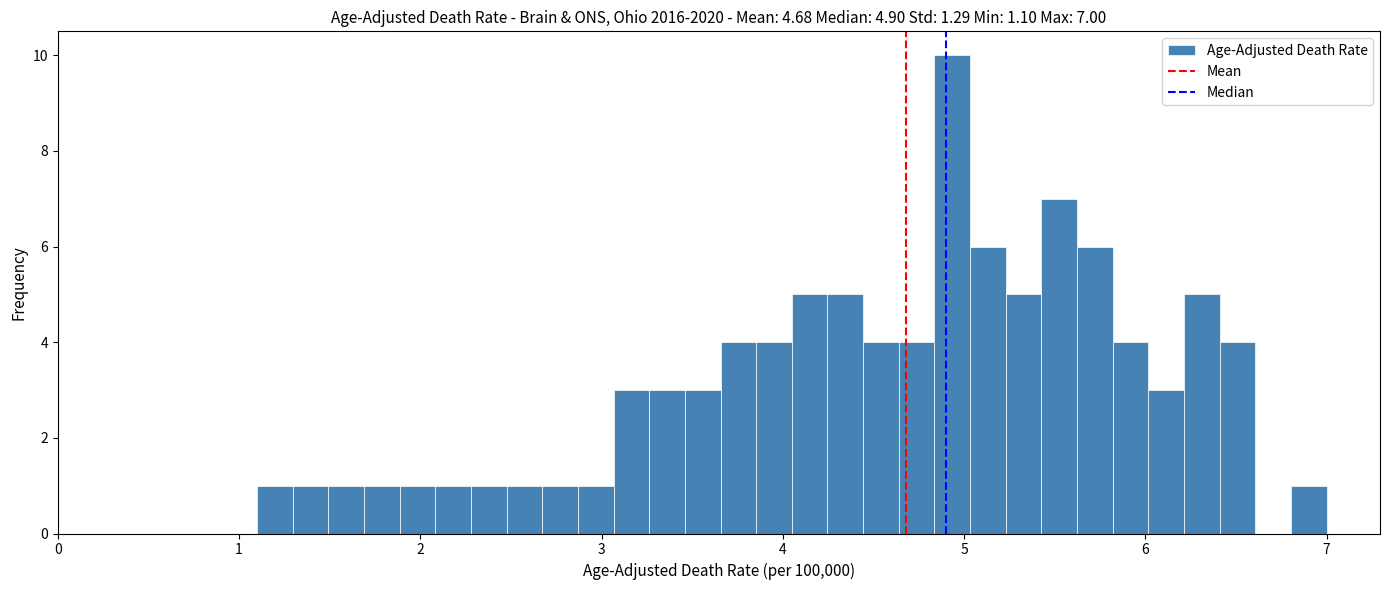

Around what value on the x-axis is the tallest bar? Give the approximate position of its centre, as read against the axis.

4.9